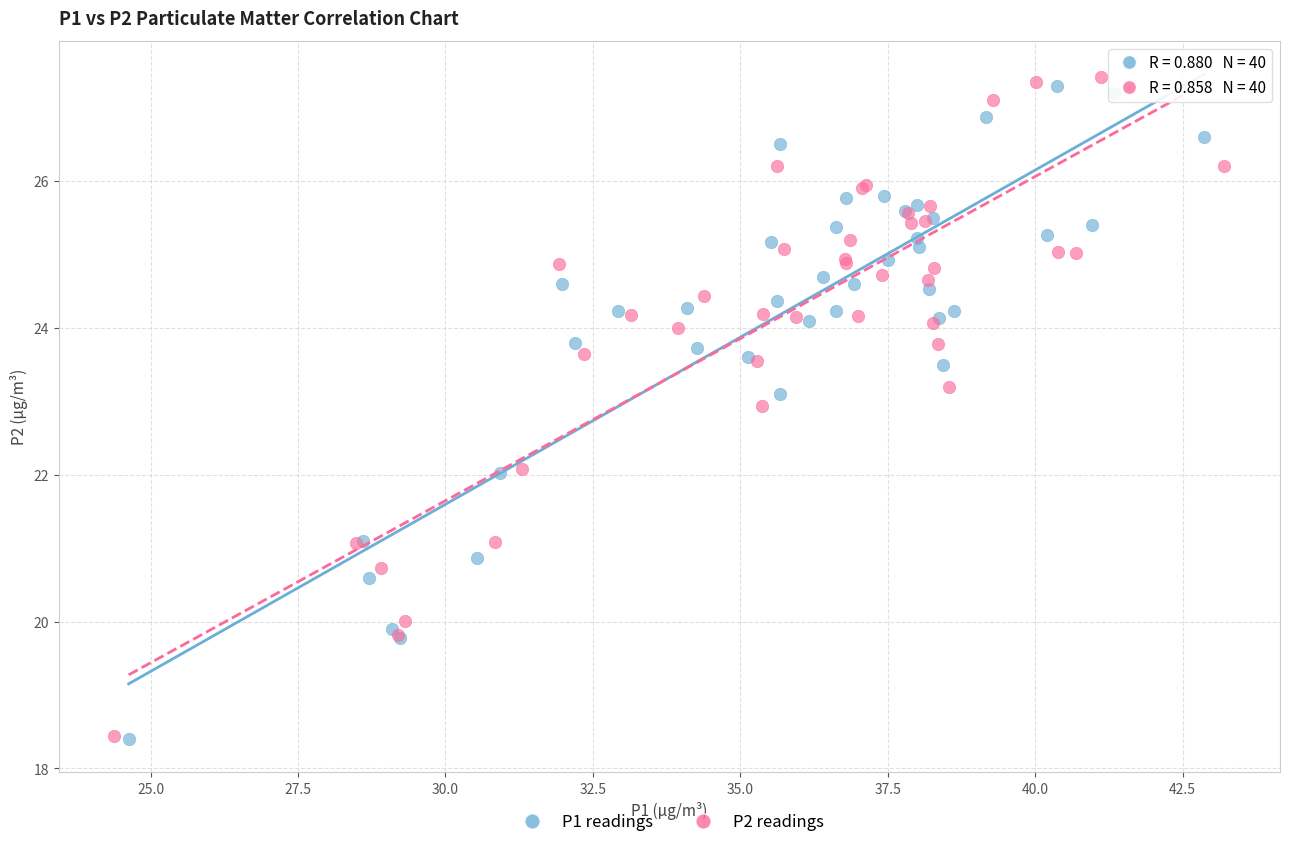

Which series has the widest spread of Y values?

P2 readings